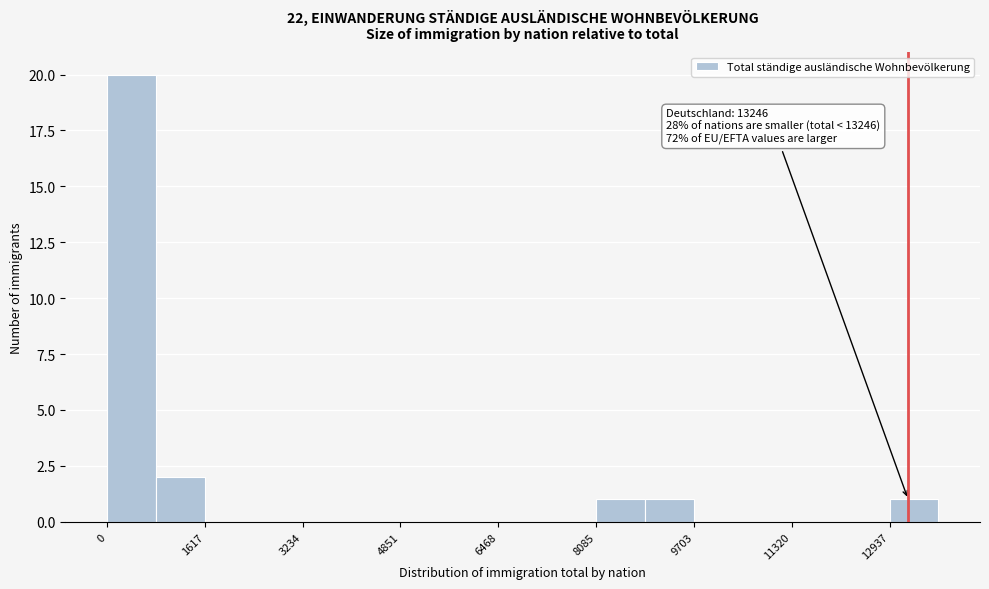

Which range on the x-axis has the tallest bar?

0 to 800